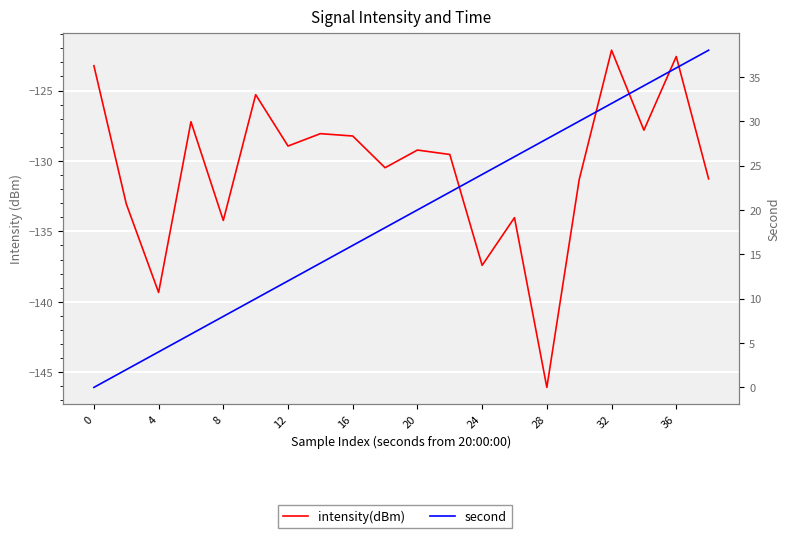

What is the sum of all second values?

380.0